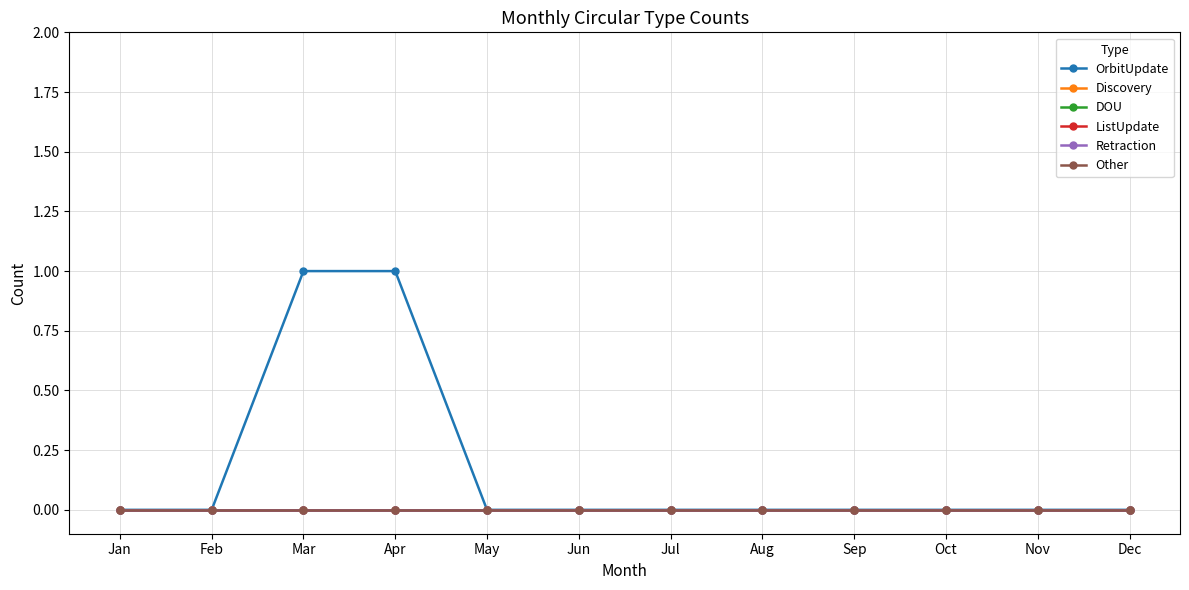

How many data points does each series have?

12